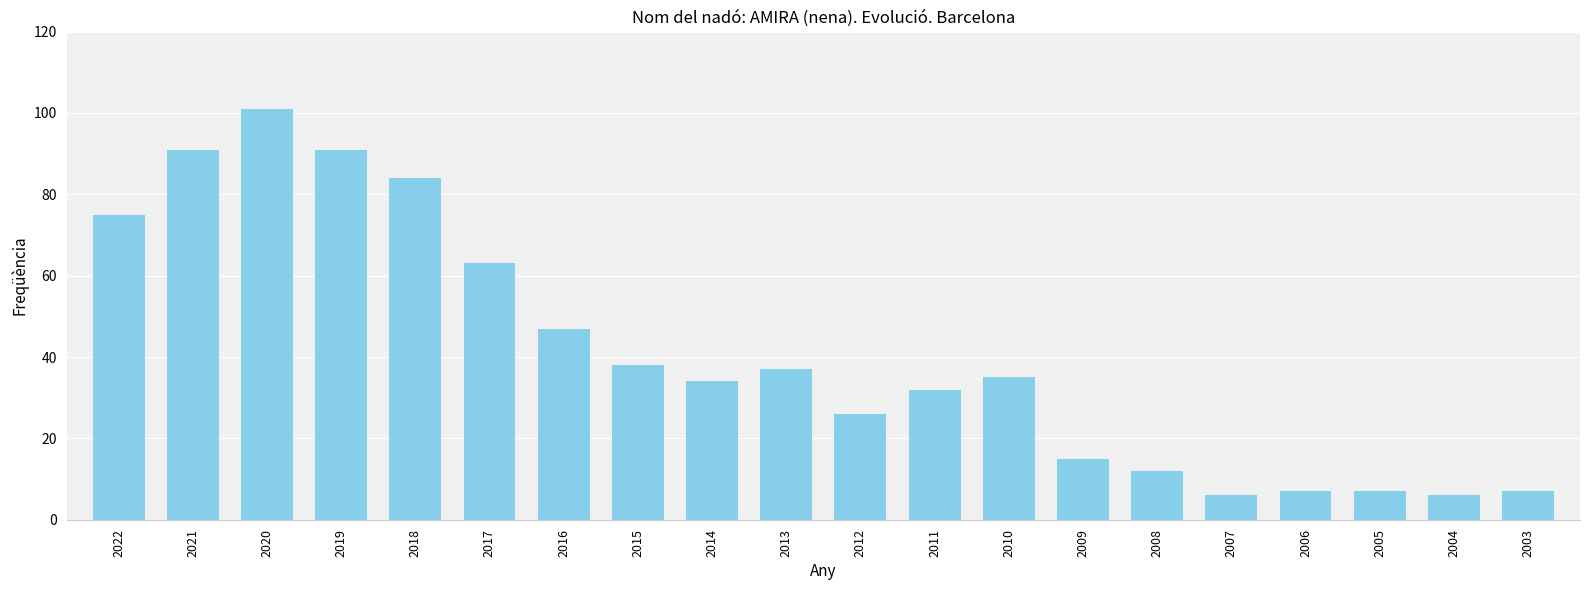

What is the smallest value displayed?

6